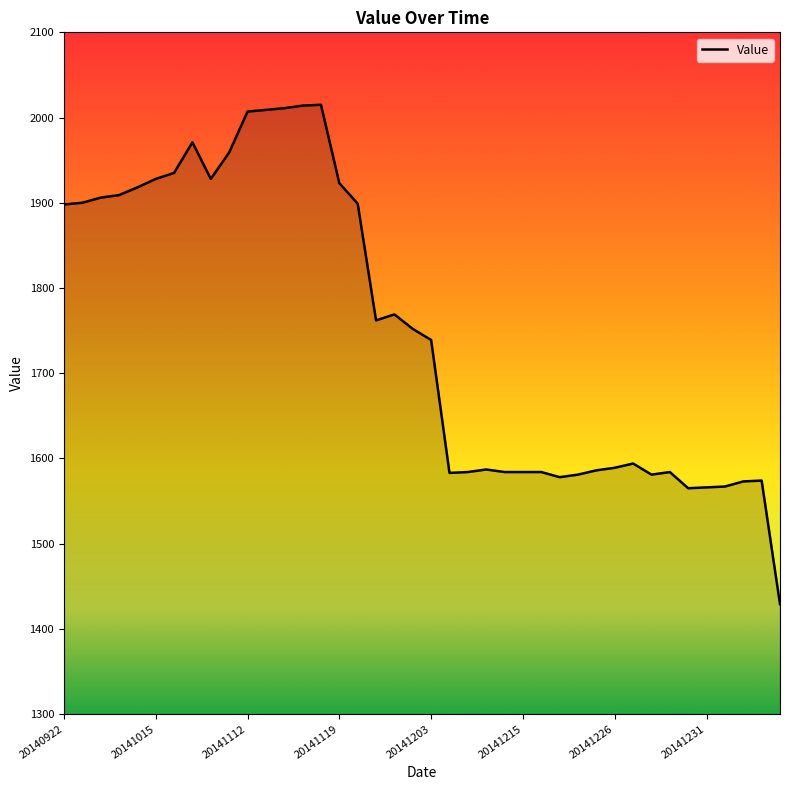

What is the greatest value displayed?

2015